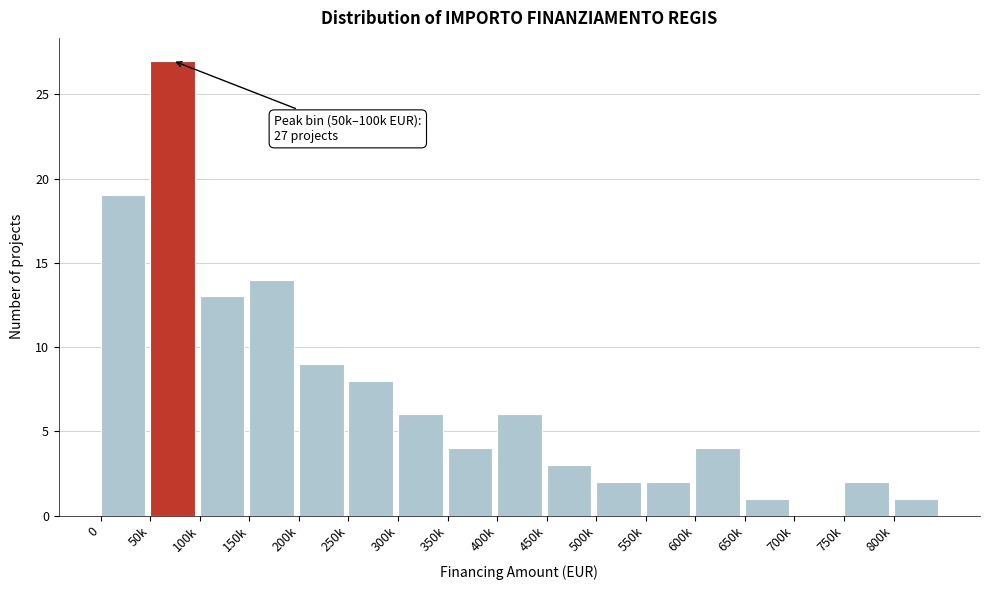

Reading right to left, list all the values displayed in this chart.

800k=1	750k=2	700k=0	650k=1	600k=4	550k=2	500k=2	450k=3	400k=6	350k=4	300k=6	250k=8	200k=9	150k=14	100k=13	50k=27	0=19